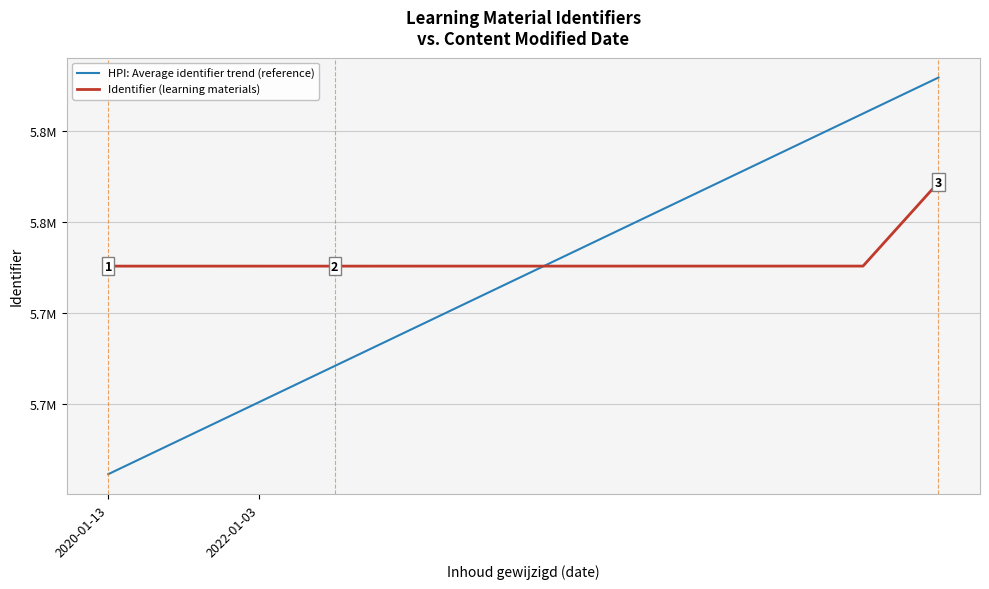

What is the difference between the maximum and minimum values in the HPI: Average identifier trend (reference) series?

218335.6